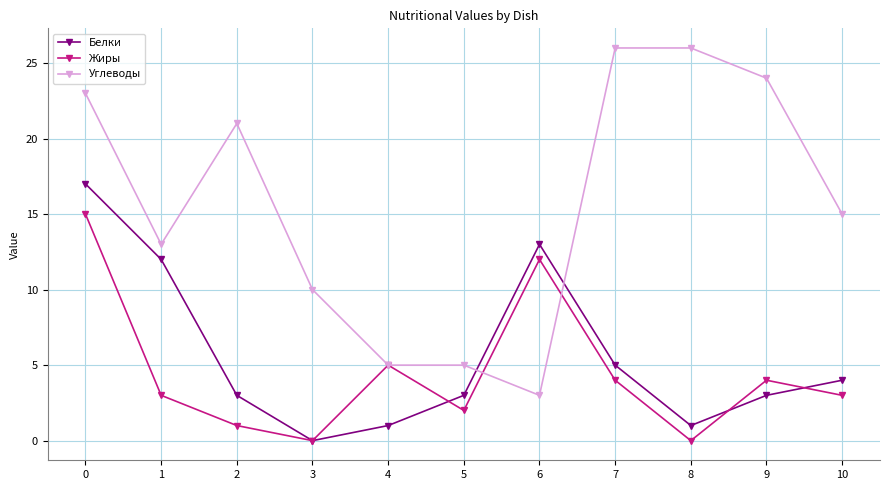

At how many categories does at least one series exceed 25?

2